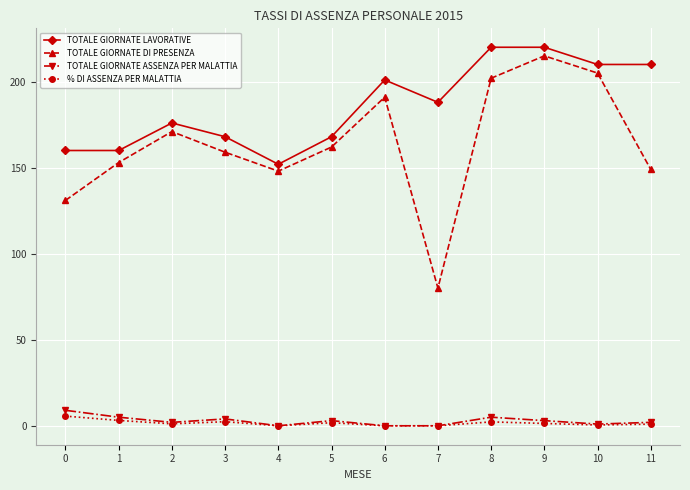

Rank the series by their maximum value, from highest to lowest.

TOTALE GIORNATE LAVORATIVE, TOTALE GIORNATE DI PRESENZA, TOTALE GIORNATE ASSENZA PER MALATTIA, % DI ASSENZA PER MALATTIA